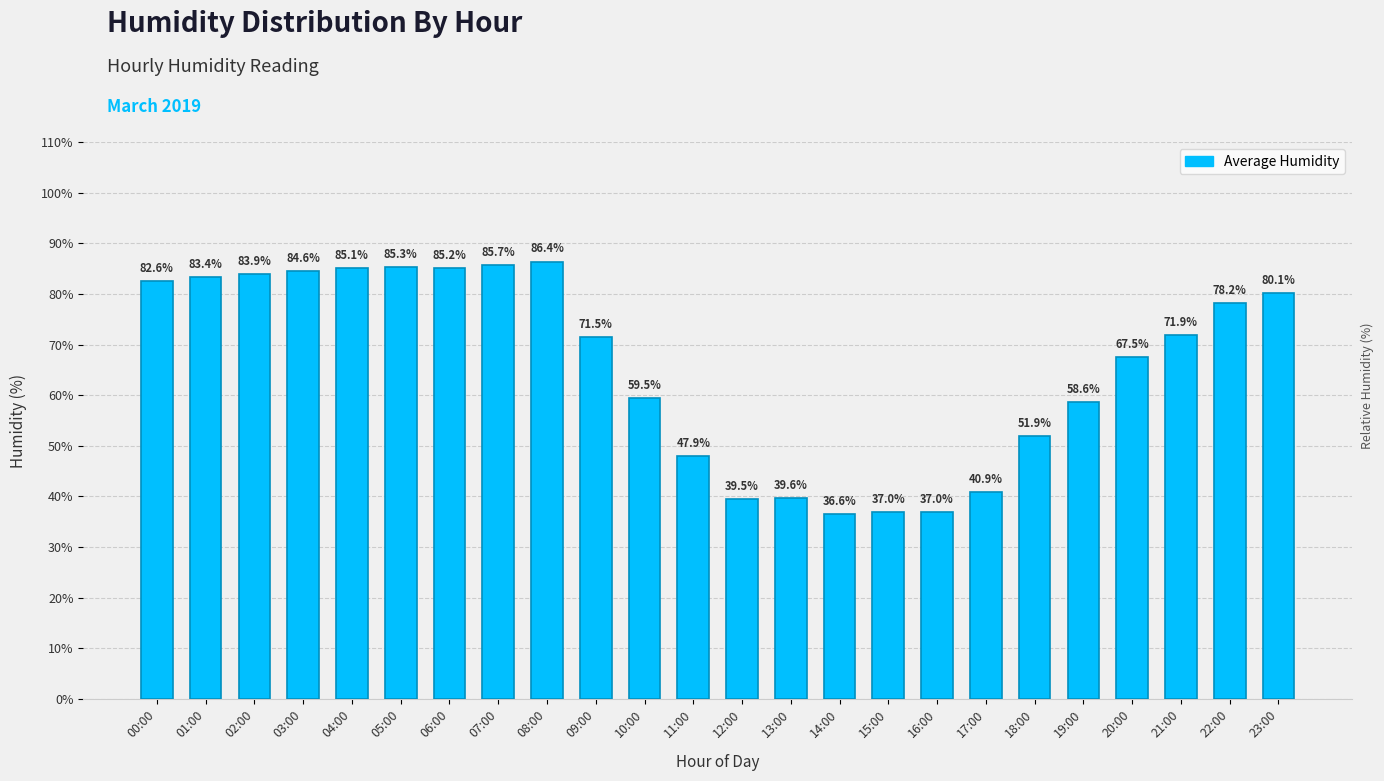

Approximately how many times larger is the value at 00:00 compared to 14:00?

2.3